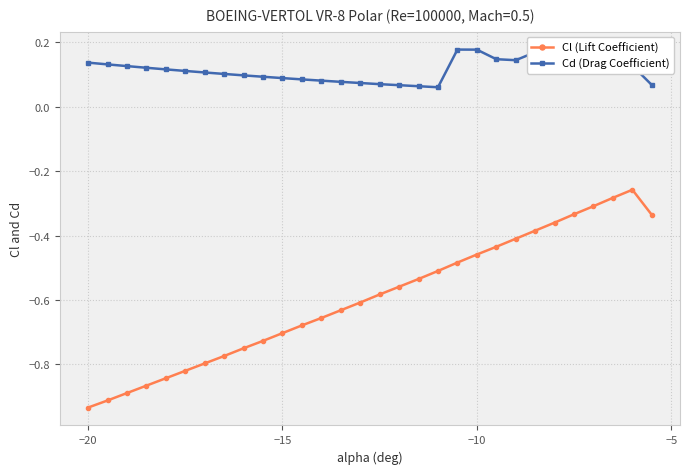

At how many categories does at least one series exceed 0?

30